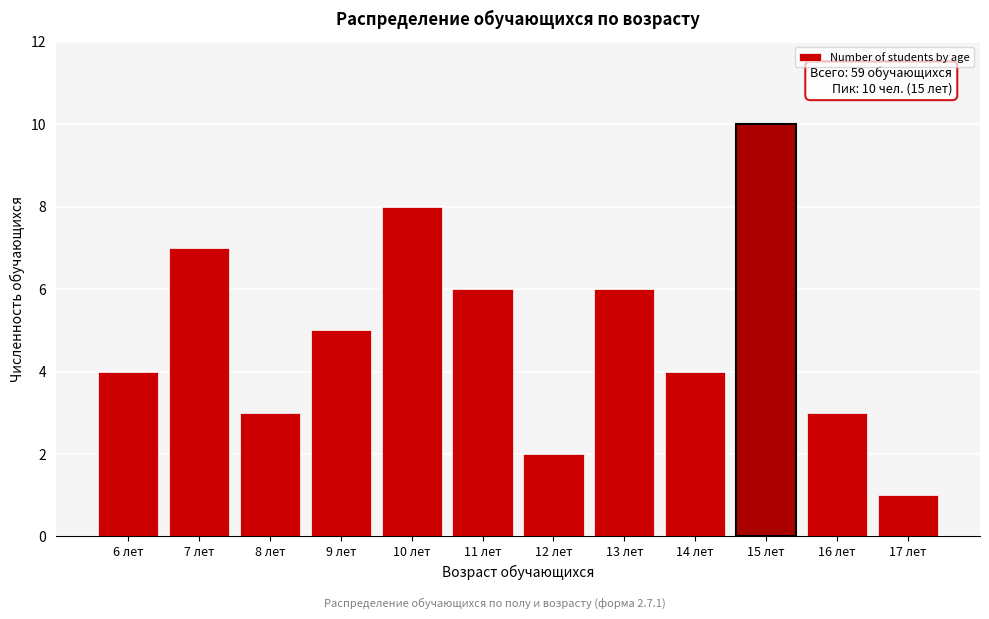

Reading left to right, transcribe all the data shown in this chart.

4	7	3	5	8	6	2	6	4	10	3	1